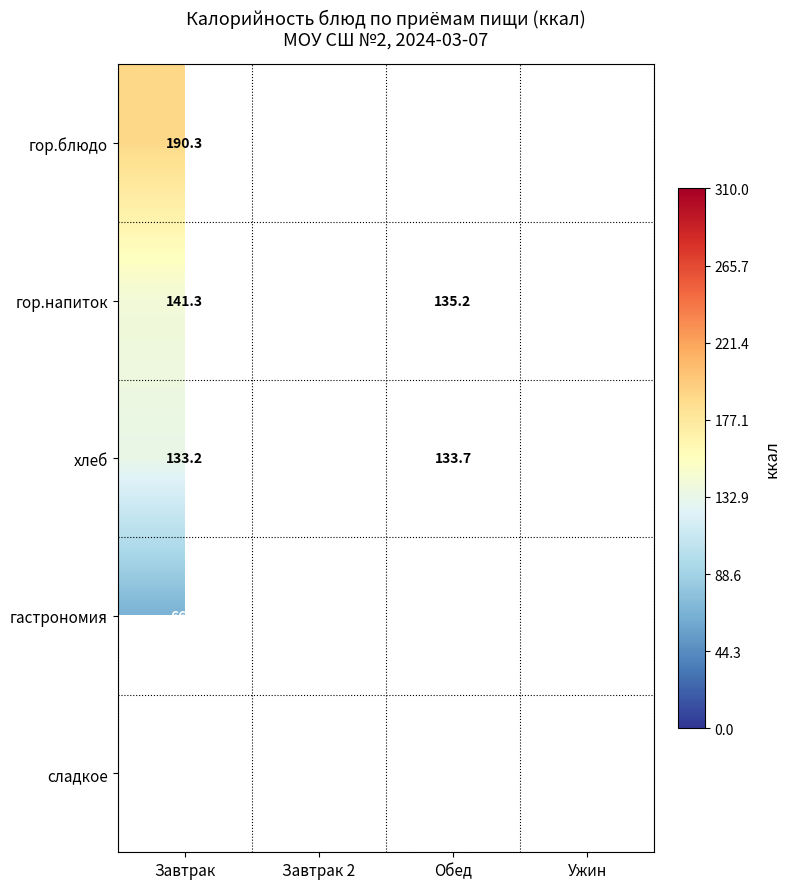

What is the maximum value for гастрономия?

66.2